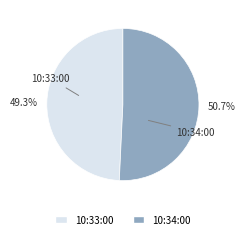

Do 10:34:00 and 10:33:00 together represent more than half of the pie?

Yes